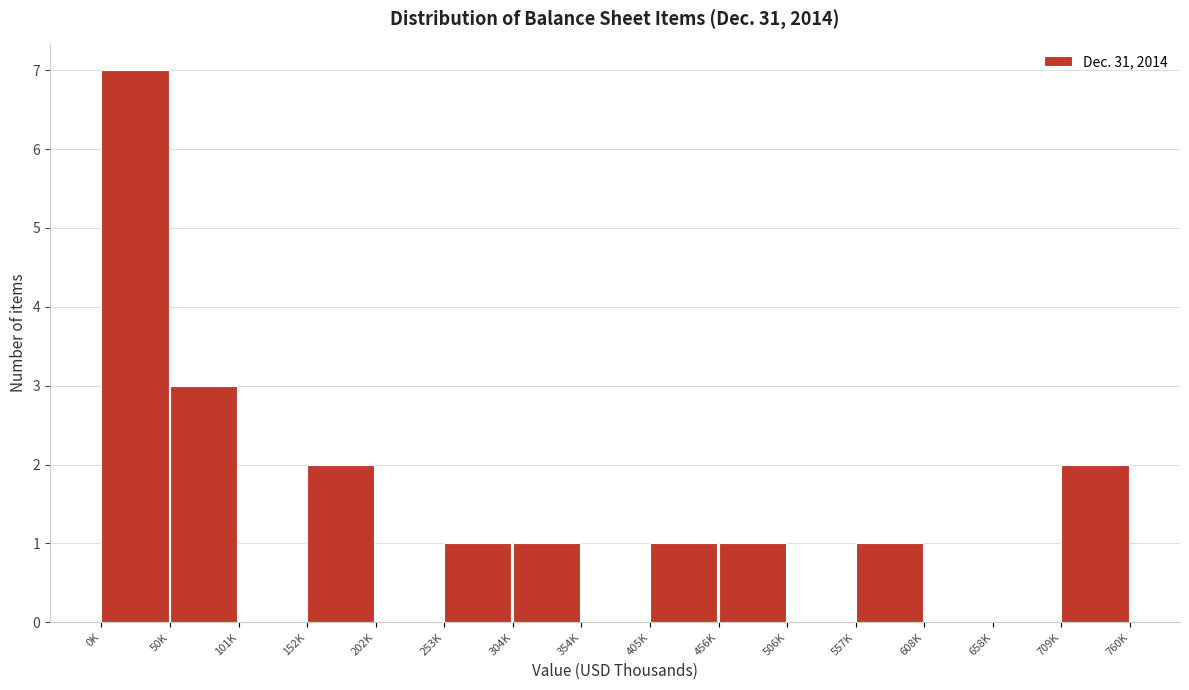

Reading left to right, transcribe all the data shown in this chart.

0K=7	50K=3	101K=0	152K=2	202K=0	253K=1	304K=1	354K=0	405K=1	456K=1	506K=0	557K=1	608K=0	658K=0	709K=2